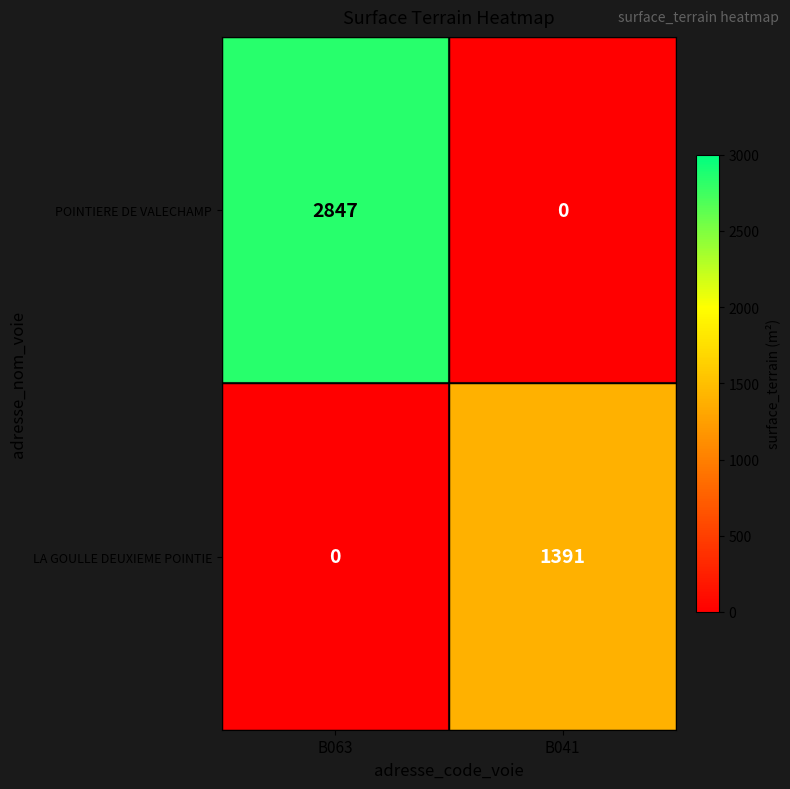

Reading left to right, extract all data points from this chart.

POINTIERE DE VALECHAMP: B063=2847	B041=0
LA GOULLE DEUXIEME POINTIE: B063=0	B041=1391